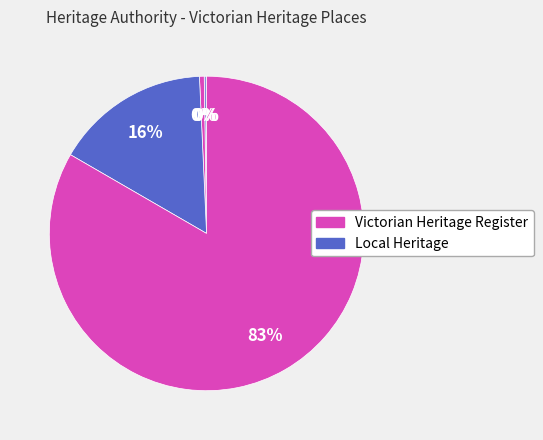

To the nearest percent, what is the average slice percentage?

20%